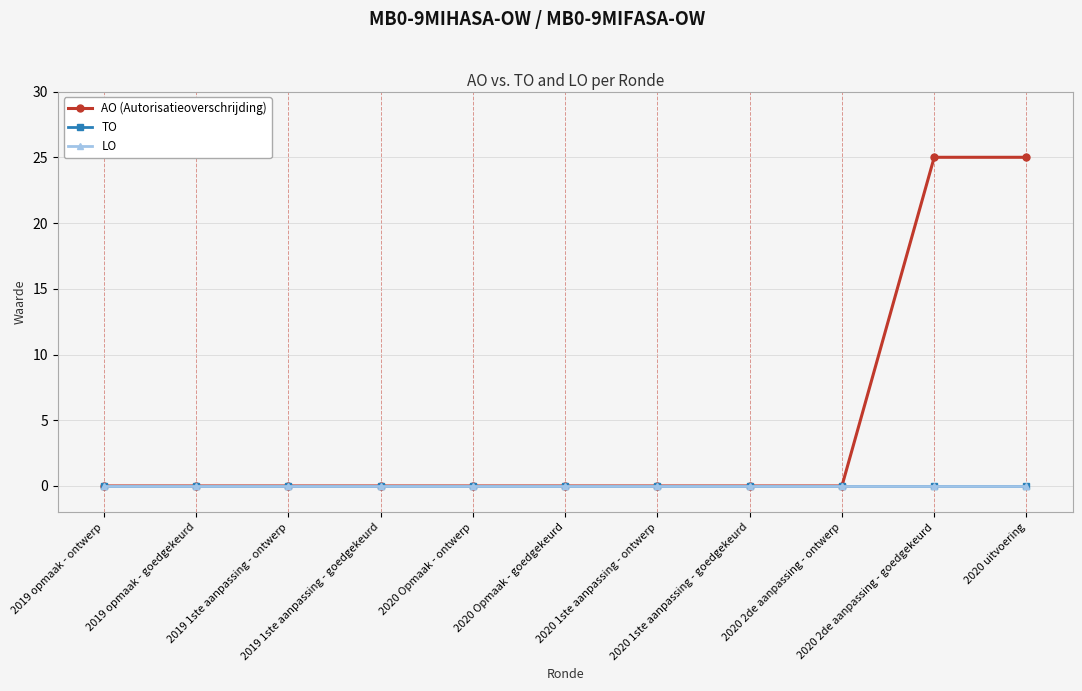

What is the label of the 8th point from the left?

2020 1ste aanpassing - goedgekeurd